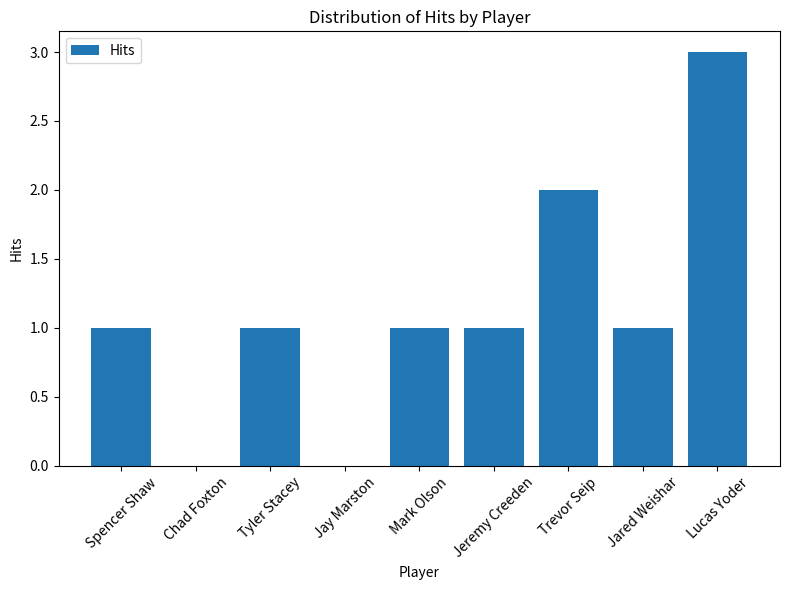

Reading left to right, transcribe all the data shown in this chart.

1	0	1	0	1	1	2	1	3